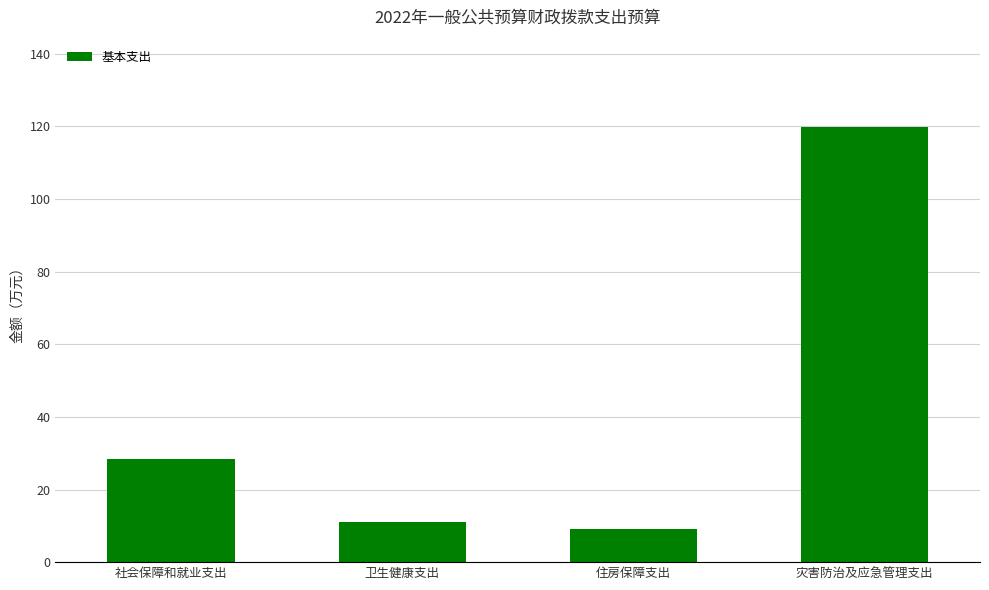

True or false: the data shows 28.3 at 社会保障和就业支出.

True